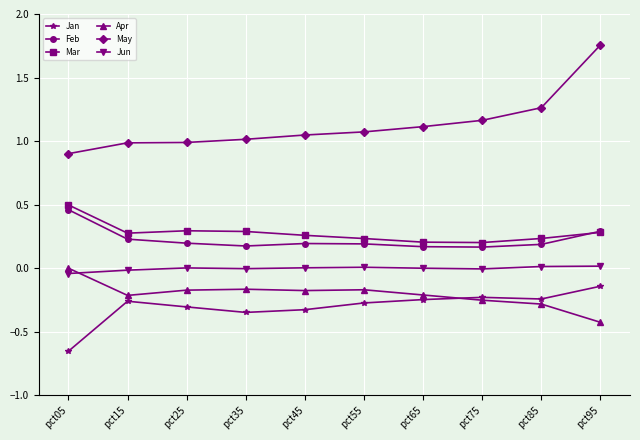

Which series changed the most between pct65 and pct85?

May